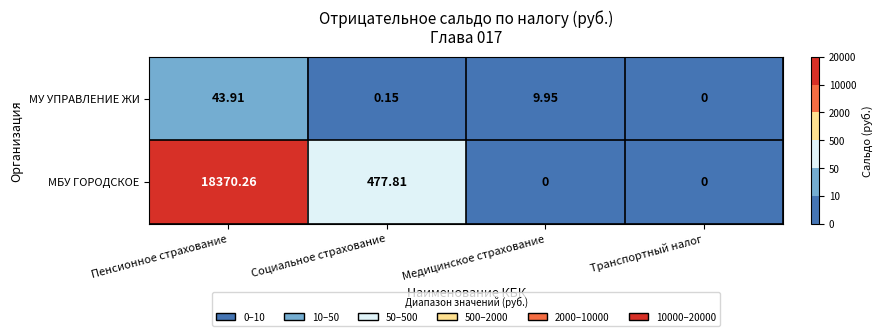

Rank the series by their average value, from lowest to highest.

МУ УПРАВЛЕНИЕ ЖИ, МБУ ГОРОДСКОЕ